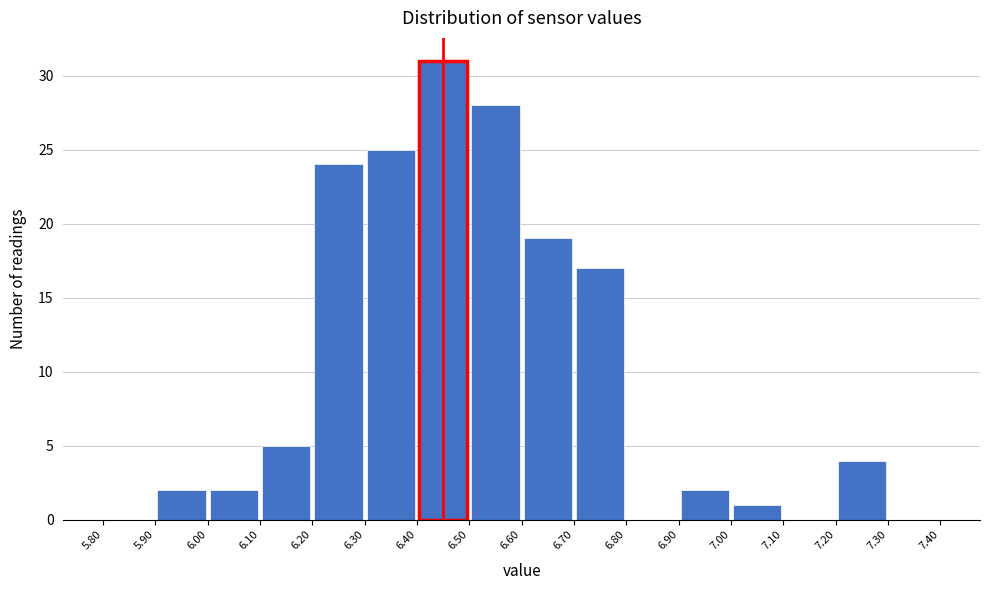

Reading left to right, transcribe this chart: for each bar, give the range it covers on the x-axis and its height. The values are not printed on the chart, so give them approximately, as read against the axis.

5.80 to 5.90: 0
5.90 to 6.00: 2
6.00 to 6.10: 2
6.10 to 6.20: 5
6.20 to 6.30: 24
6.30 to 6.40: 25
6.40 to 6.50: 31
6.50 to 6.60: 28
6.60 to 6.70: 19
6.70 to 6.80: 17
6.80 to 6.90: 0
6.90 to 7.00: 2
7.00 to 7.10: 1
7.10 to 7.20: 0
7.20 to 7.30: 4
7.30 to 7.40: 0